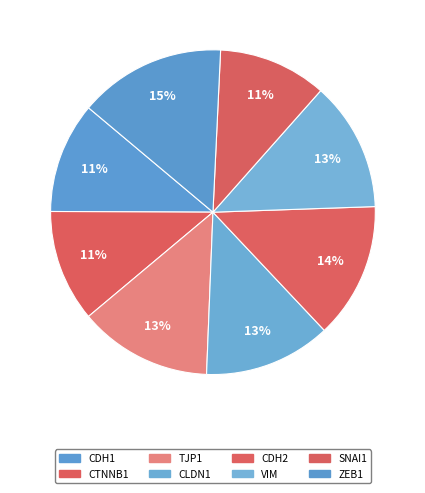

How much of the chart is everything except TJP1?

86.7%